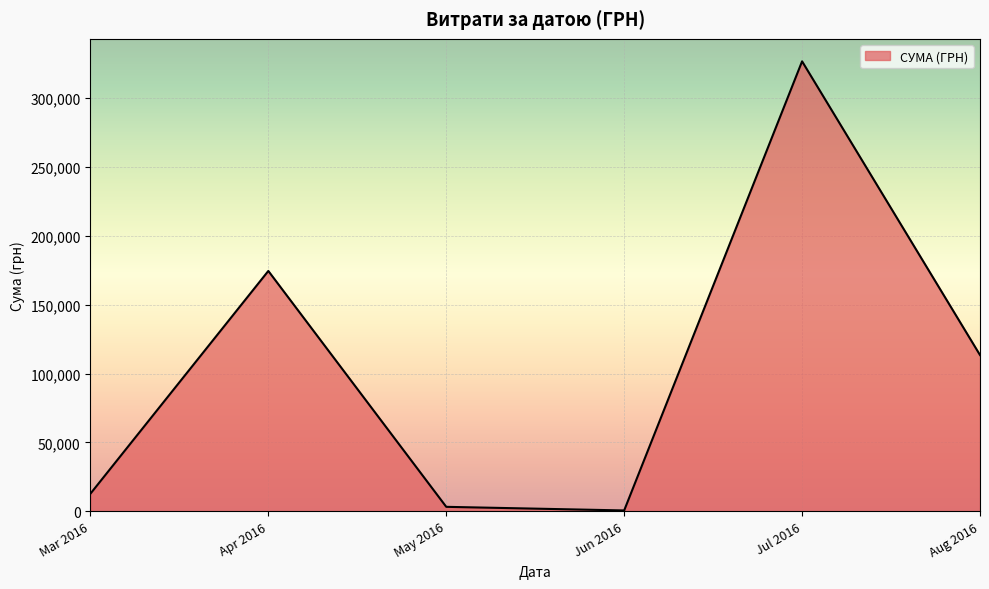

Where is the first local maximum?

Apr 2016